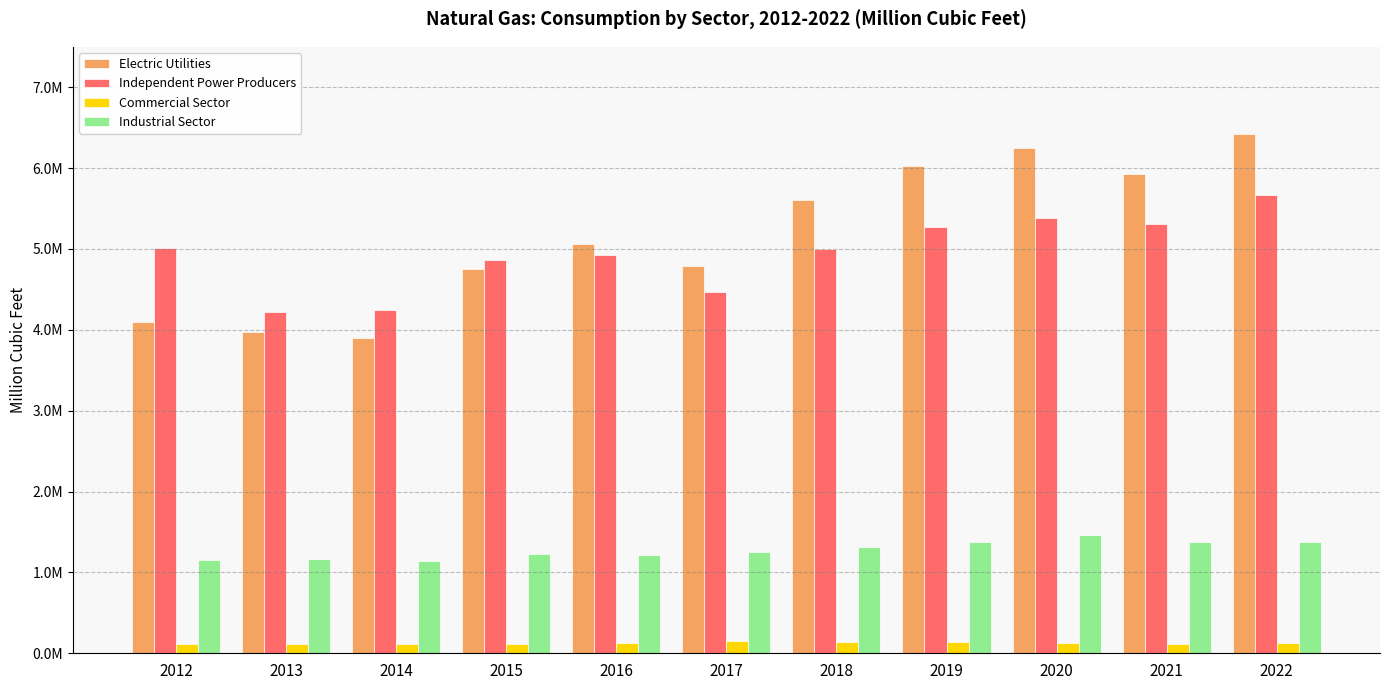

Between 2016 and 2018, which is larger?

2018